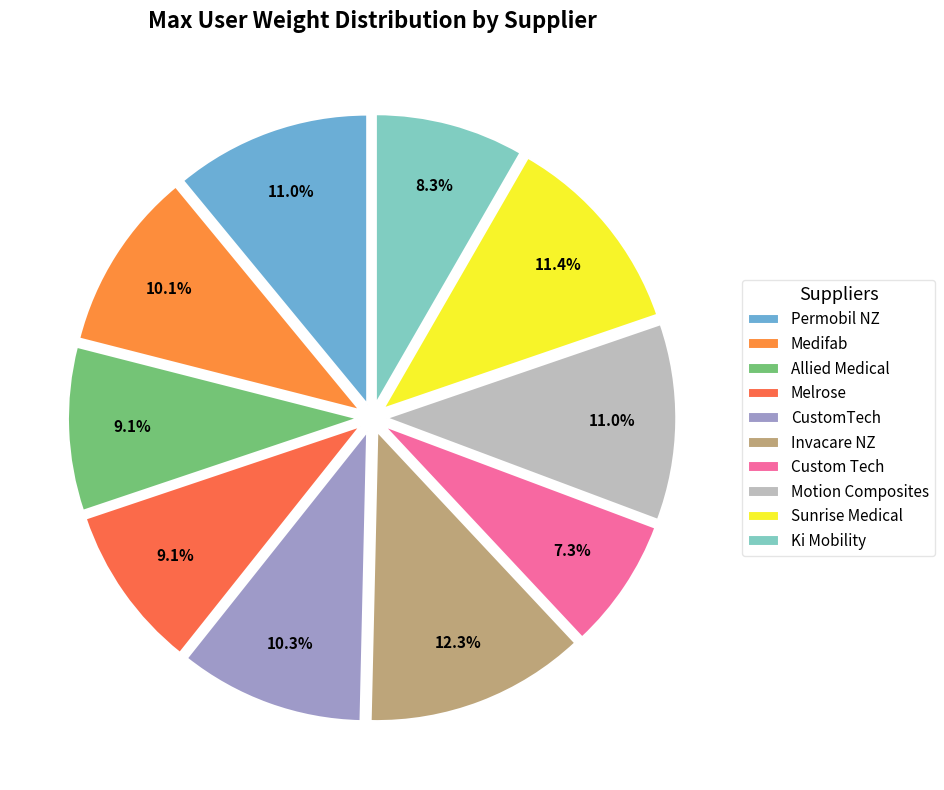

How many segments does this pie chart have?

10